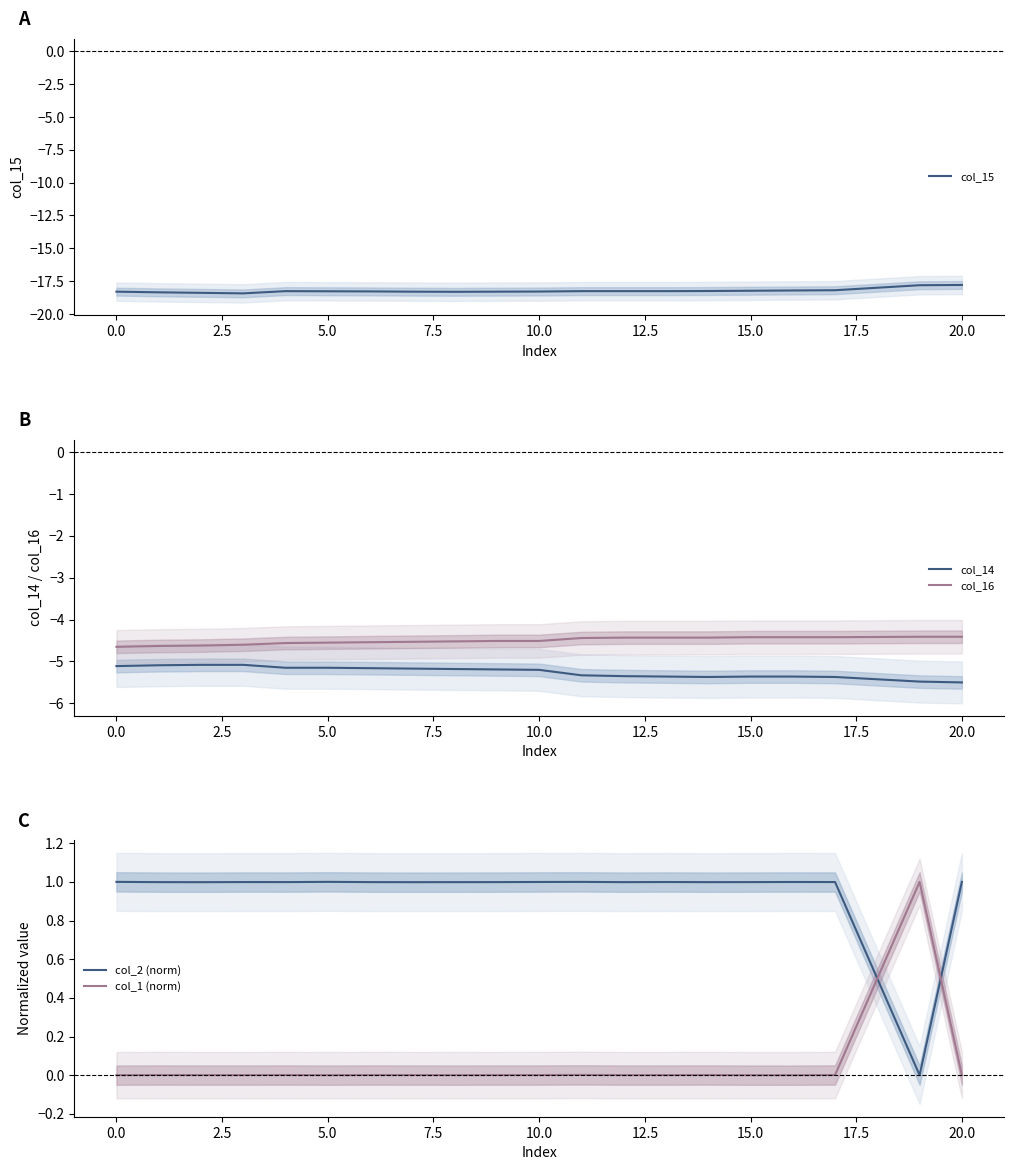

True or false: col_16 and col_14 intersect in this chart.

False